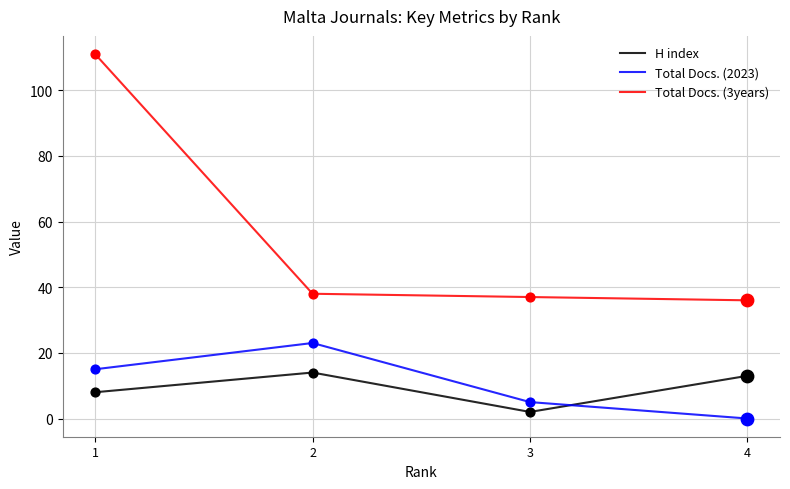

Which series has the largest range (max minus min)?

Total Docs. (3years)